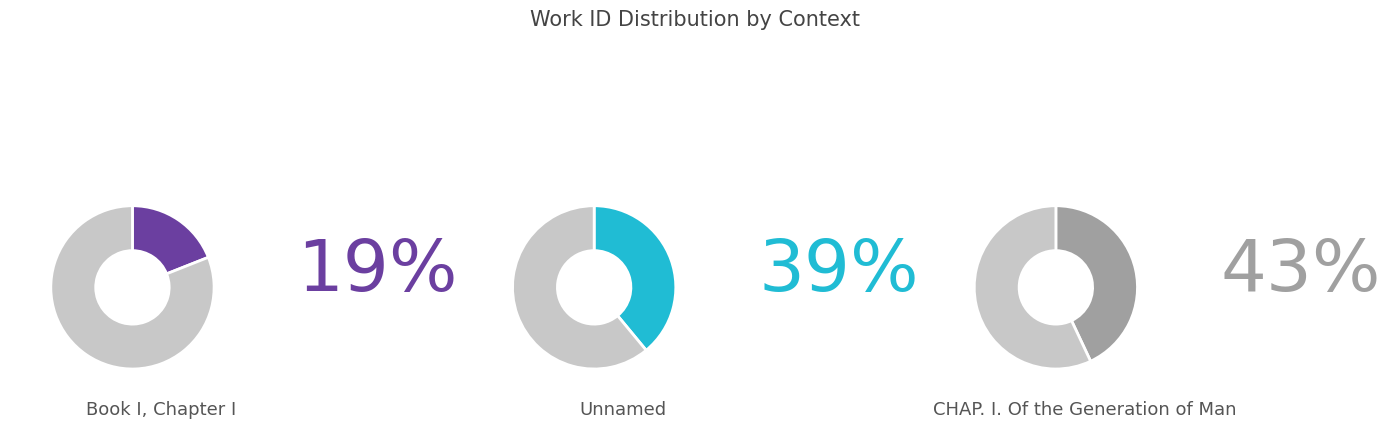

Count the number of slices in the pie.

3